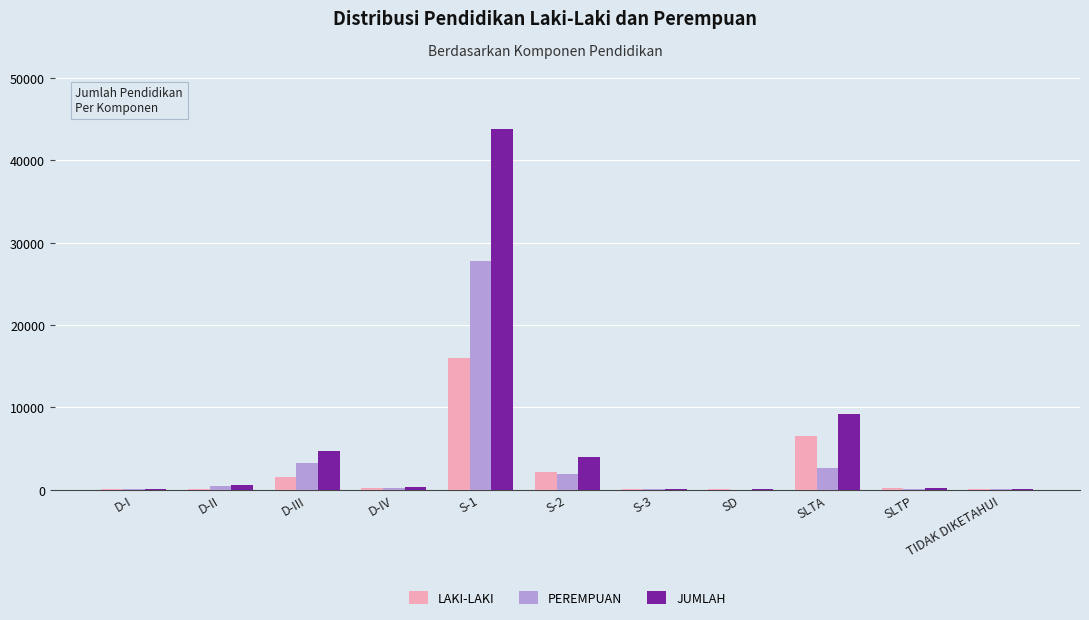

What are all the series names shown in the legend?

LAKI-LAKI, PEREMPUAN, JUMLAH